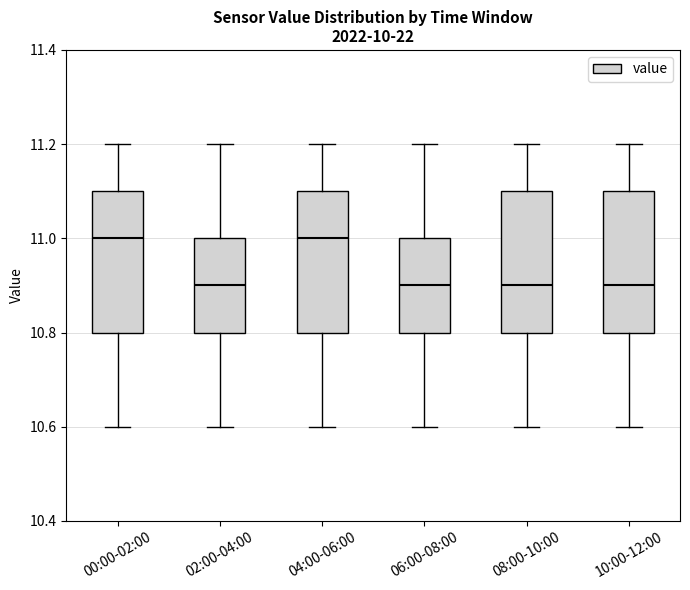

Reading left to right, transcribe this box plot: for each box, give where its median line is, the range the box spans, and where its two whiskers end, as read against the y-axis. The values are not printed on the chart, so give them approximately, as read against the axis.

00:00-02:00: median 11.0, box 10.8 to 11.1, whiskers 10.6 to 11.2
02:00-04:00: median 10.9, box 10.8 to 11.0, whiskers 10.6 to 11.2
04:00-06:00: median 11.0, box 10.8 to 11.1, whiskers 10.6 to 11.2
06:00-08:00: median 10.9, box 10.8 to 11.0, whiskers 10.6 to 11.2
08:00-10:00: median 10.9, box 10.8 to 11.1, whiskers 10.6 to 11.2
10:00-12:00: median 10.9, box 10.8 to 11.1, whiskers 10.6 to 11.2